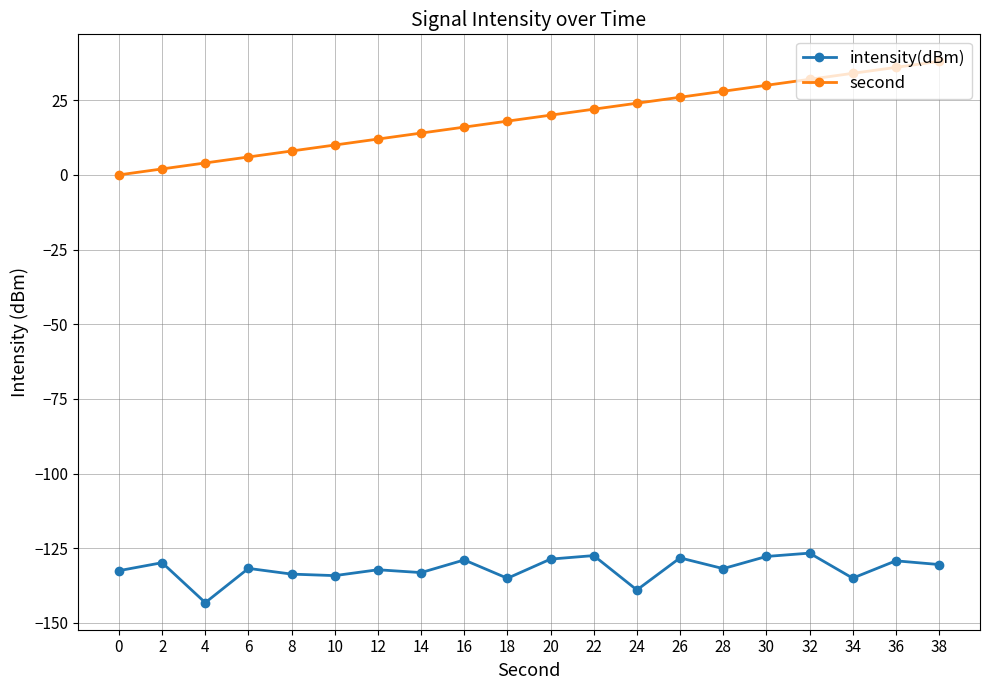

Which series has the largest total across all categories?

second